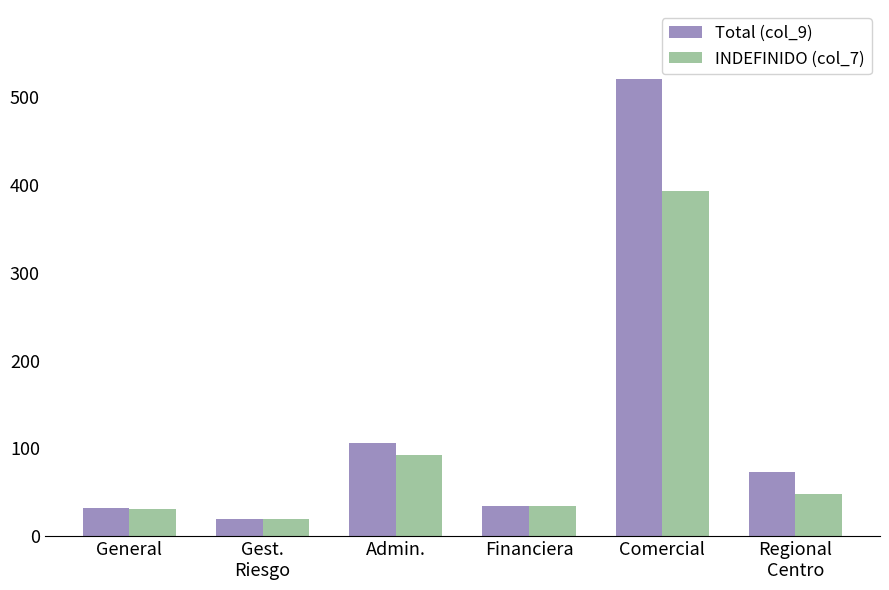

Rank the series by their maximum value, from highest to lowest.

Total (col_9), INDEFINIDO (col_7)